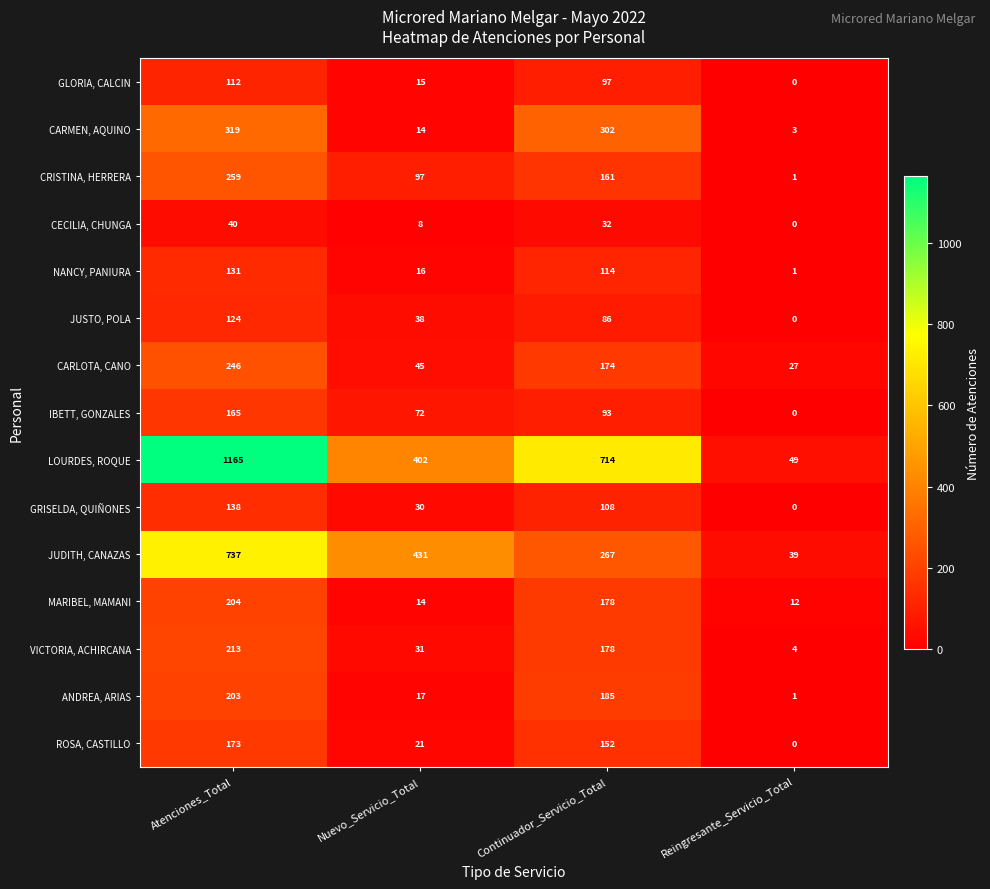

Rank the categories by JUDITH, CANAZAS value from lowest to highest.

Reingresante_Servicio_Total, Continuador_Servicio_Total, Nuevo_Servicio_Total, Atenciones_Total